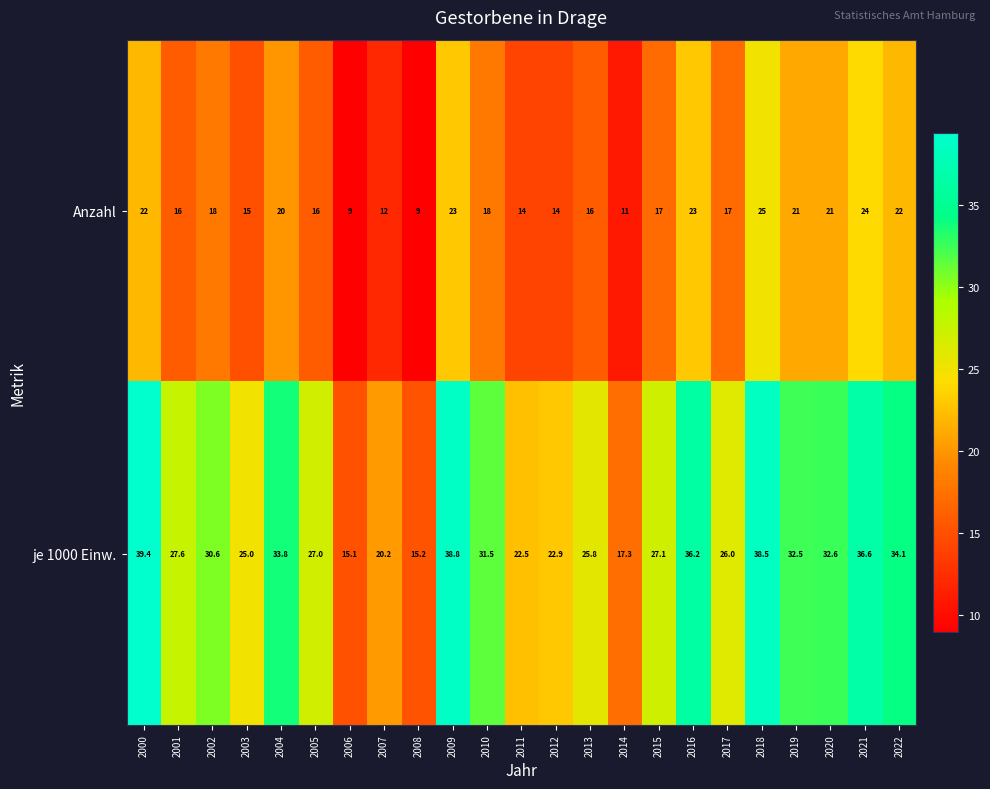

At which category does the chart reach its peak across all series?

2000